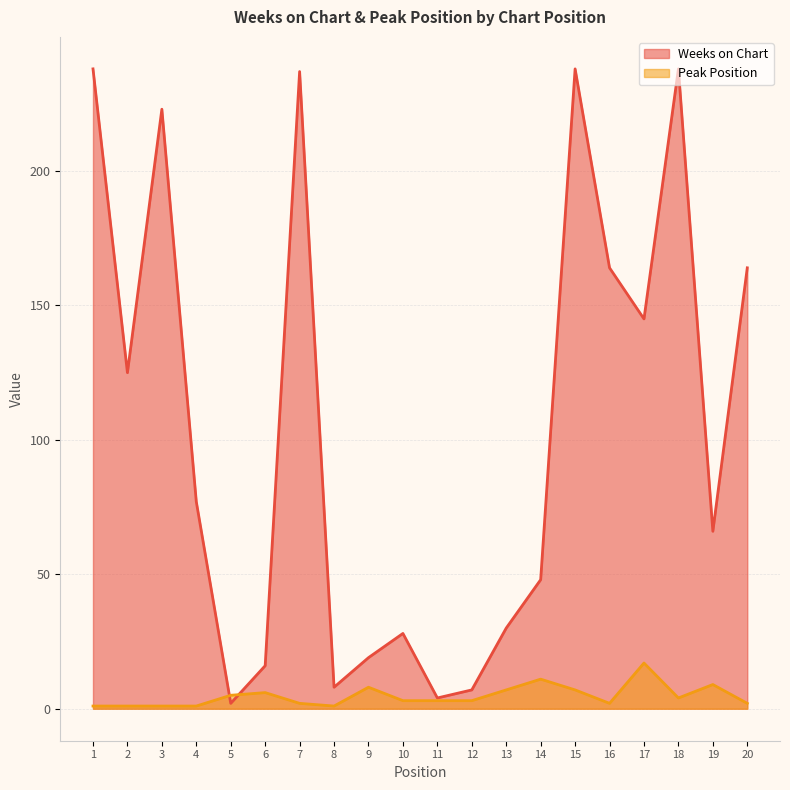

The value of Peak Position at 18 is 7. True or false?

False